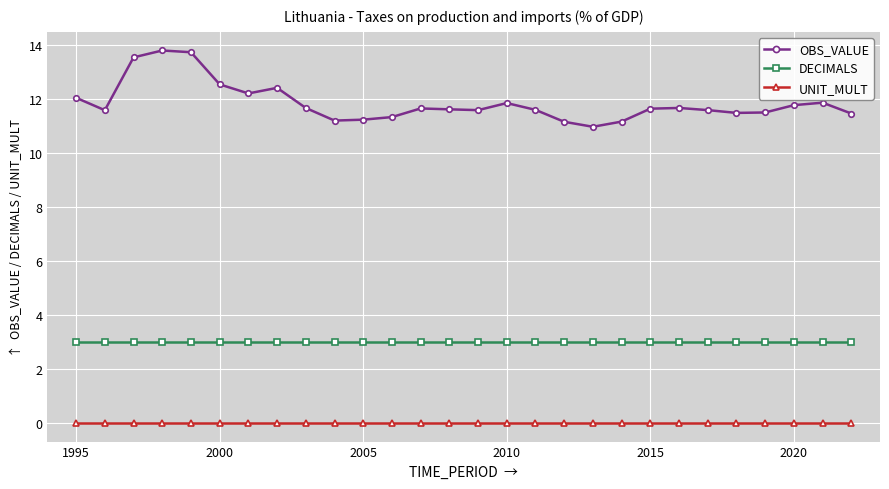

What is the minimum value for DECIMALS?

3.0